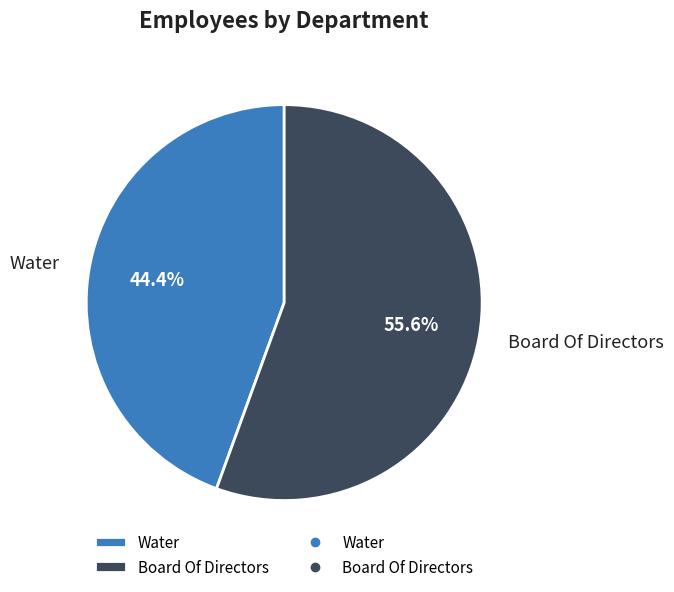

Approximately how many times larger is the value at Water compared to Board Of Directors?

0.8